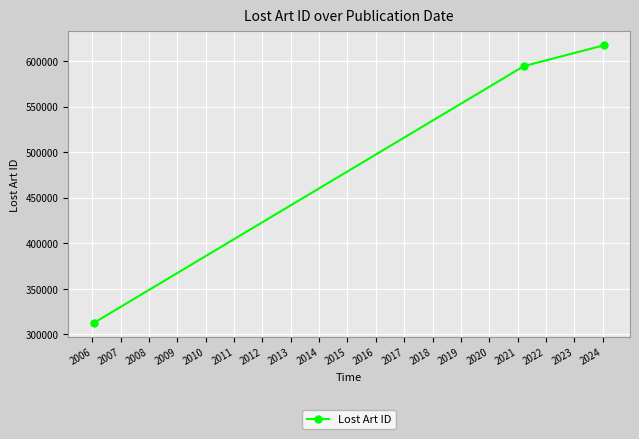

Does the chart have visible grid lines?

Yes